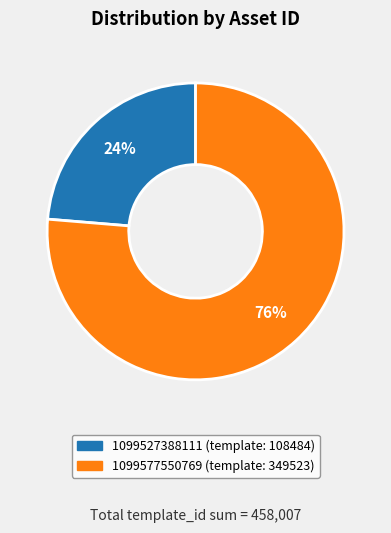

Do 1099577550769 and 1099527388111 together represent more than half of the pie?

Yes